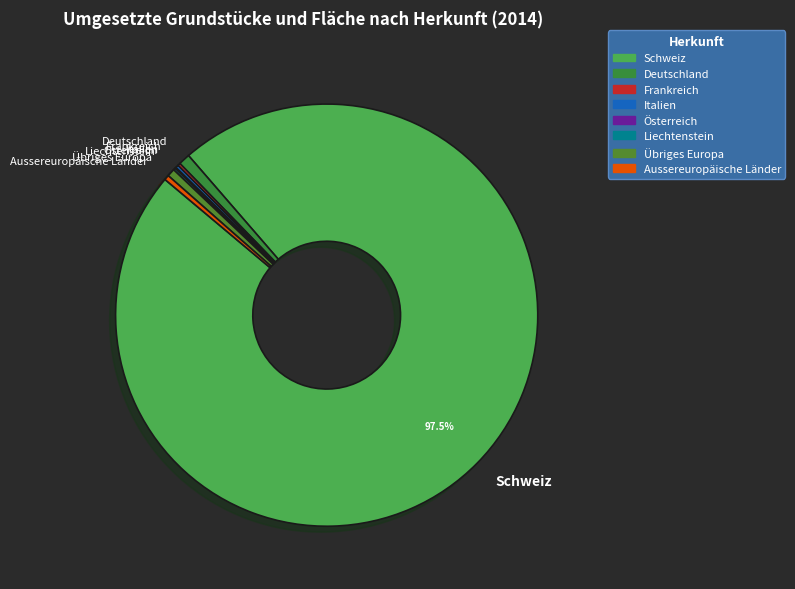

Which category has the biggest portion of the pie?

Schweiz